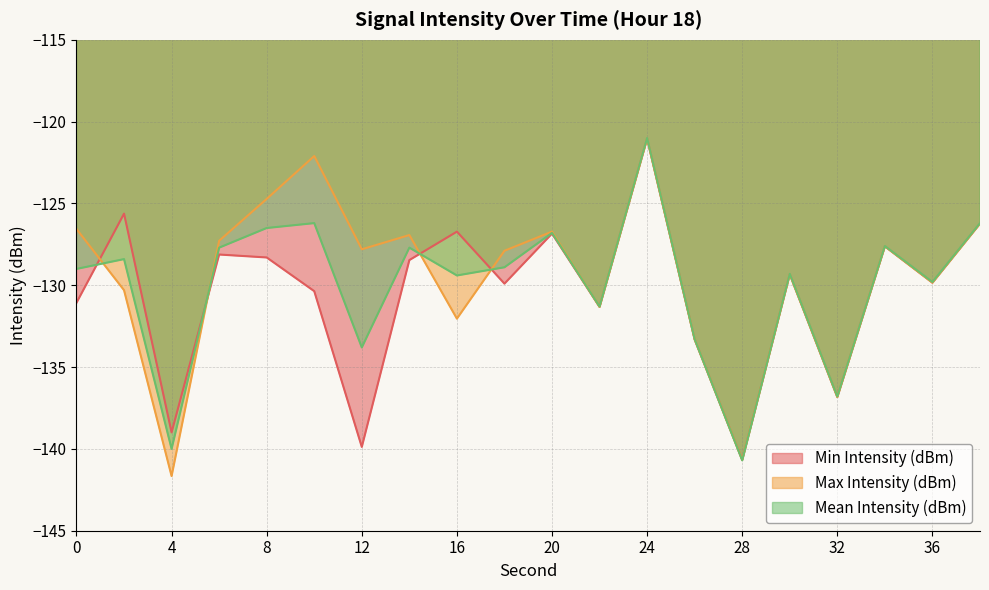

How many interior local valleys does the Min Intensity (dBm) series have?

7